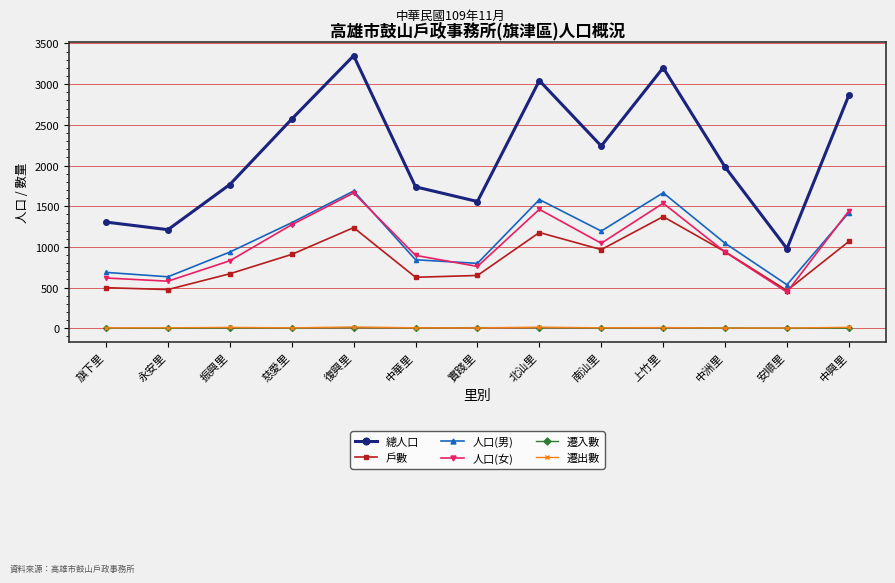

The value of 總人口 at 永安里 is 1212. True or false?

True